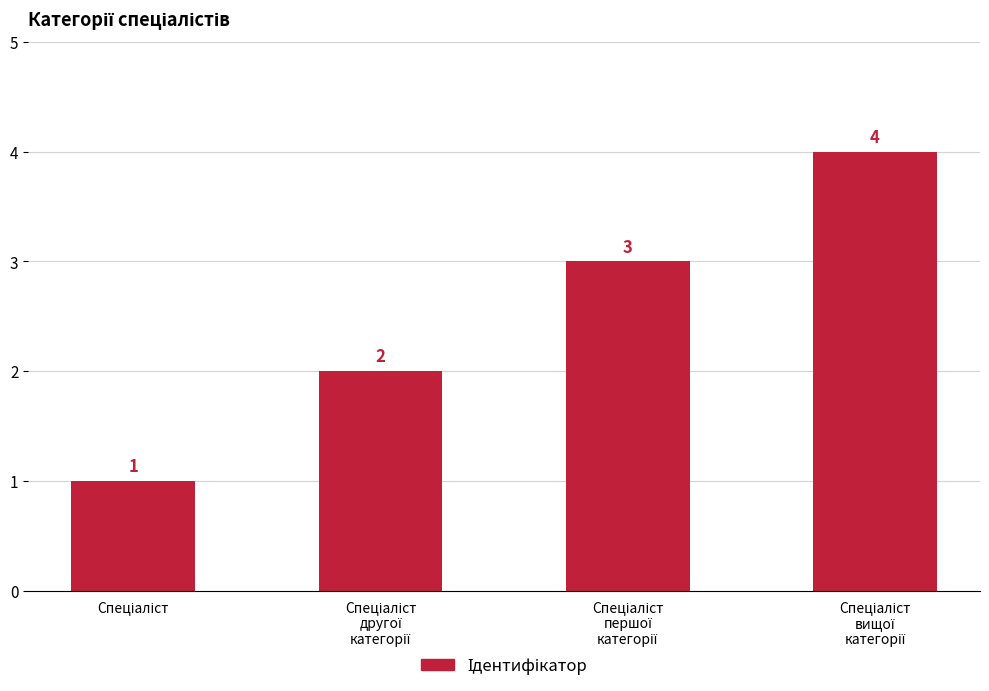

How many values are between 2 and 4?

3